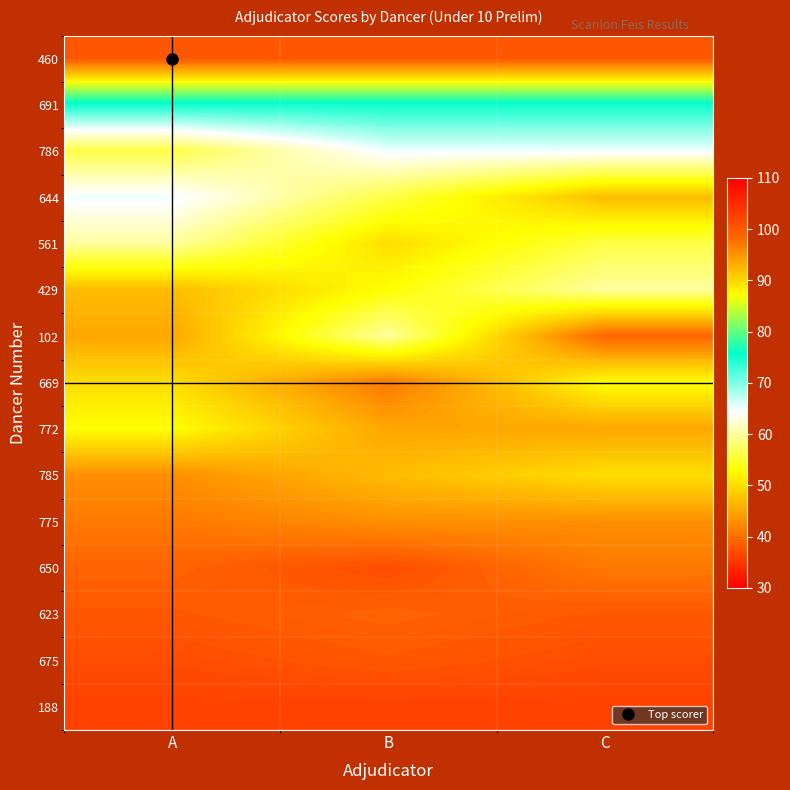

Reading left to right, list all the values displayed in this chart.

460: A=100	B=100	C=100
691: A=75	B=75	C=75
786: A=56	B=65	C=65
644: A=65	B=56	C=47
561: A=60	B=50	C=56
429: A=47	B=53	C=60
102: A=45	B=60	C=39
669: A=50	B=41	C=53
772: A=53	B=45	C=45
785: A=43	B=47	C=50
775: A=41	B=43	C=43
650: A=39	B=37	C=41
623: A=38	B=39	C=38
675: A=37	B=38	C=37
188: A=36	B=36	C=36